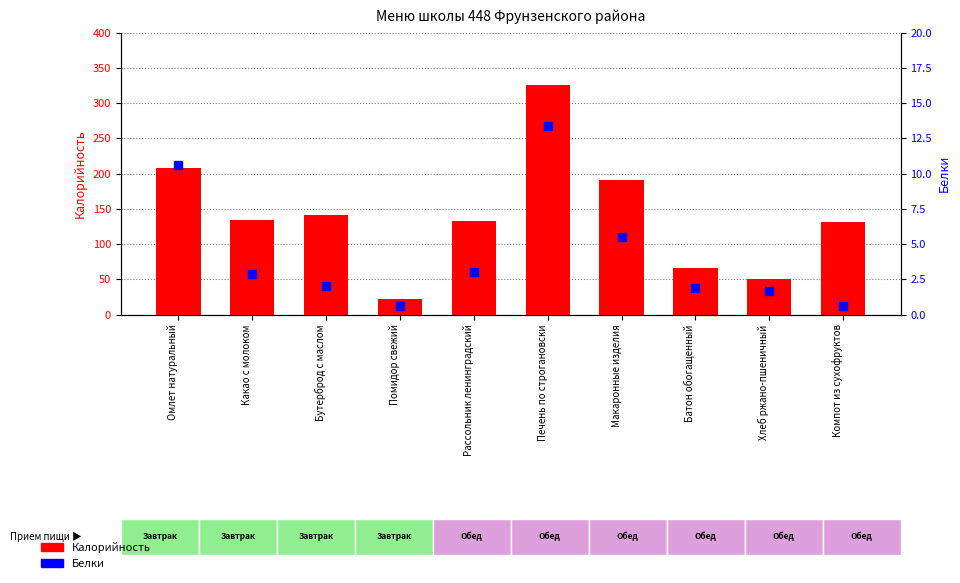

Which series contains the lowest Y value?

Белки